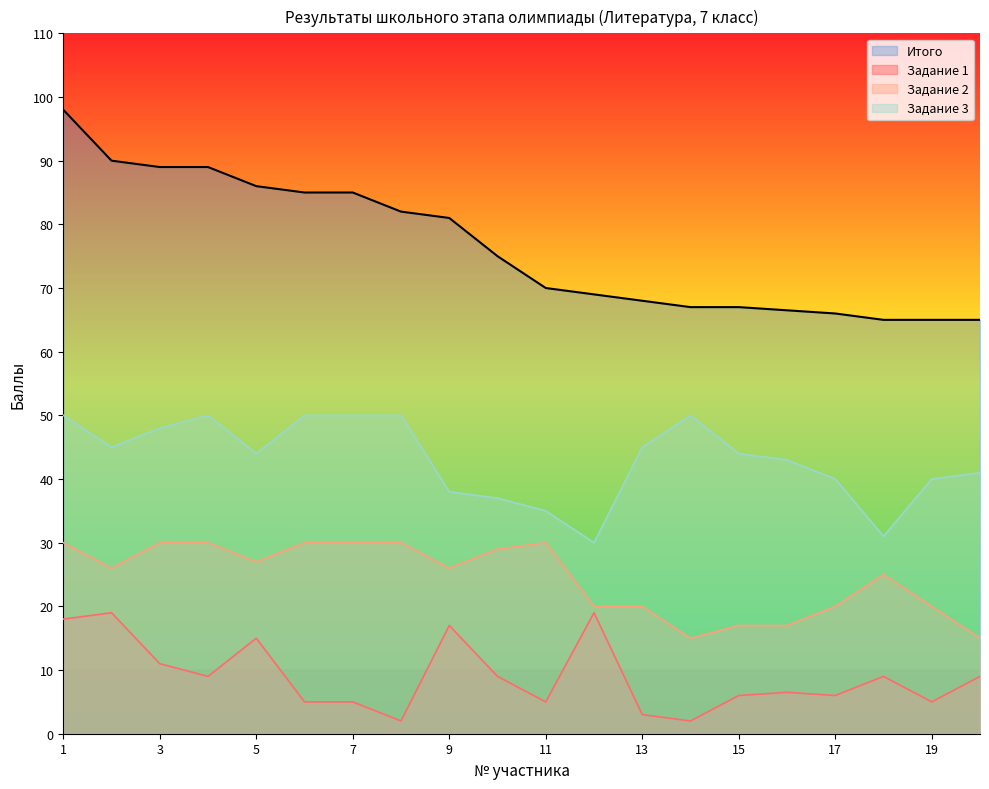

What is the maximum value shown in the chart?

98.0